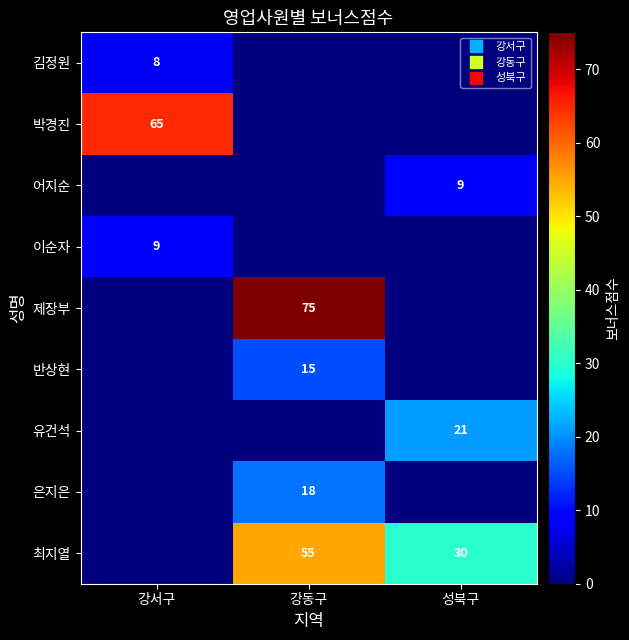

What is the difference between the maximum and minimum values in the 제장부 series?

75